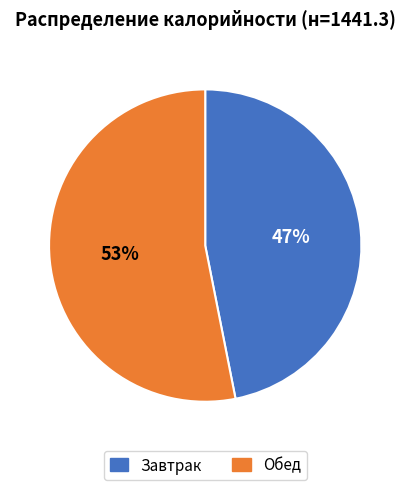

What is the majority slice?

Обед